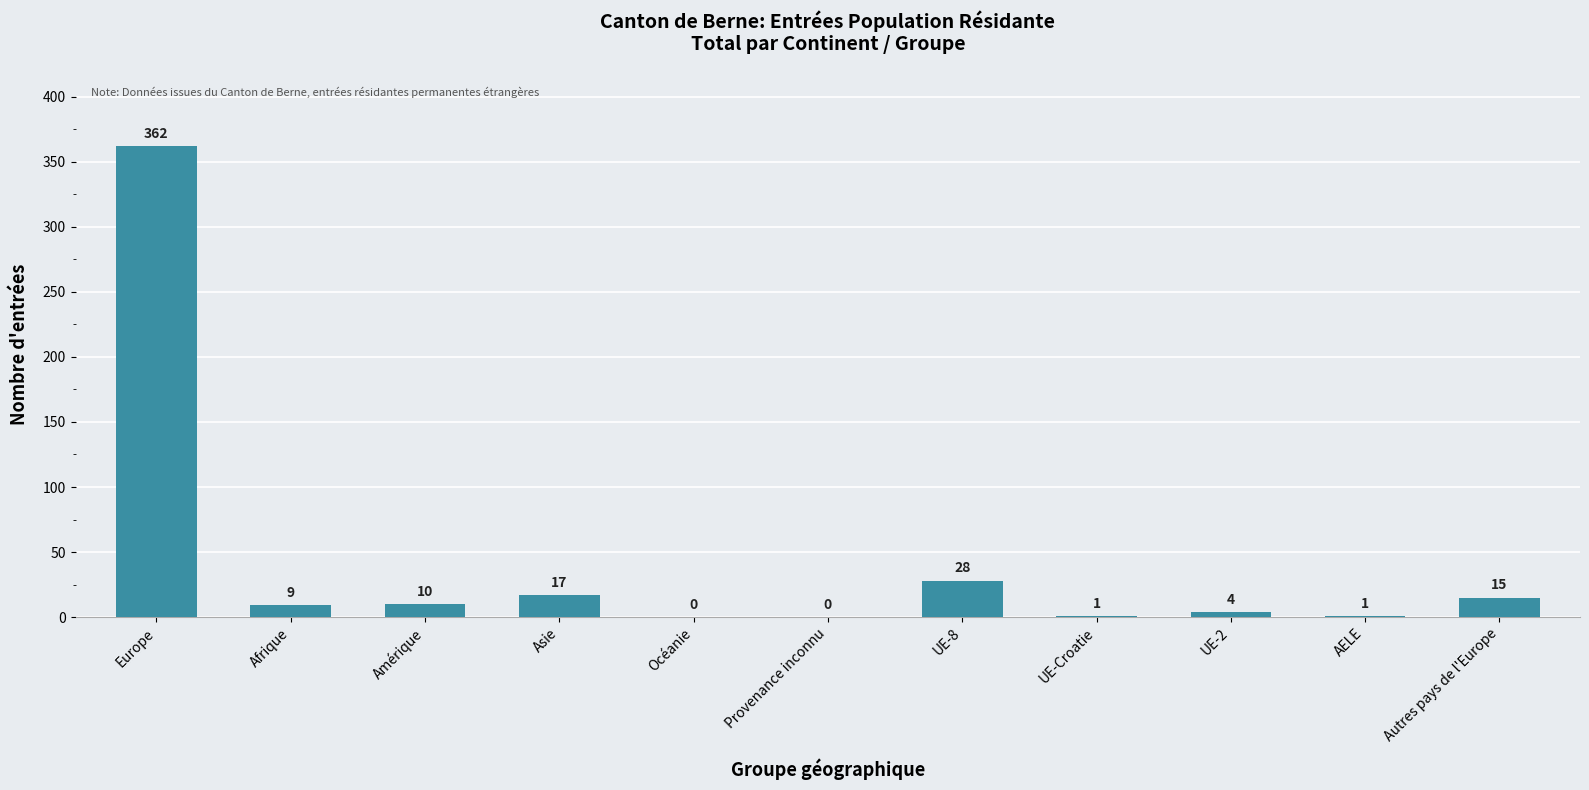

Reading left to right, what are all the values shown in this chart?

Europe=362	Afrique=9	Amérique=10	Asie=17	Océanie=0	Provenance inconnu=0	UE-8=28	UE-Croatie=1	UE-2=4	AELE=1	Autres pays de l'Europe=15